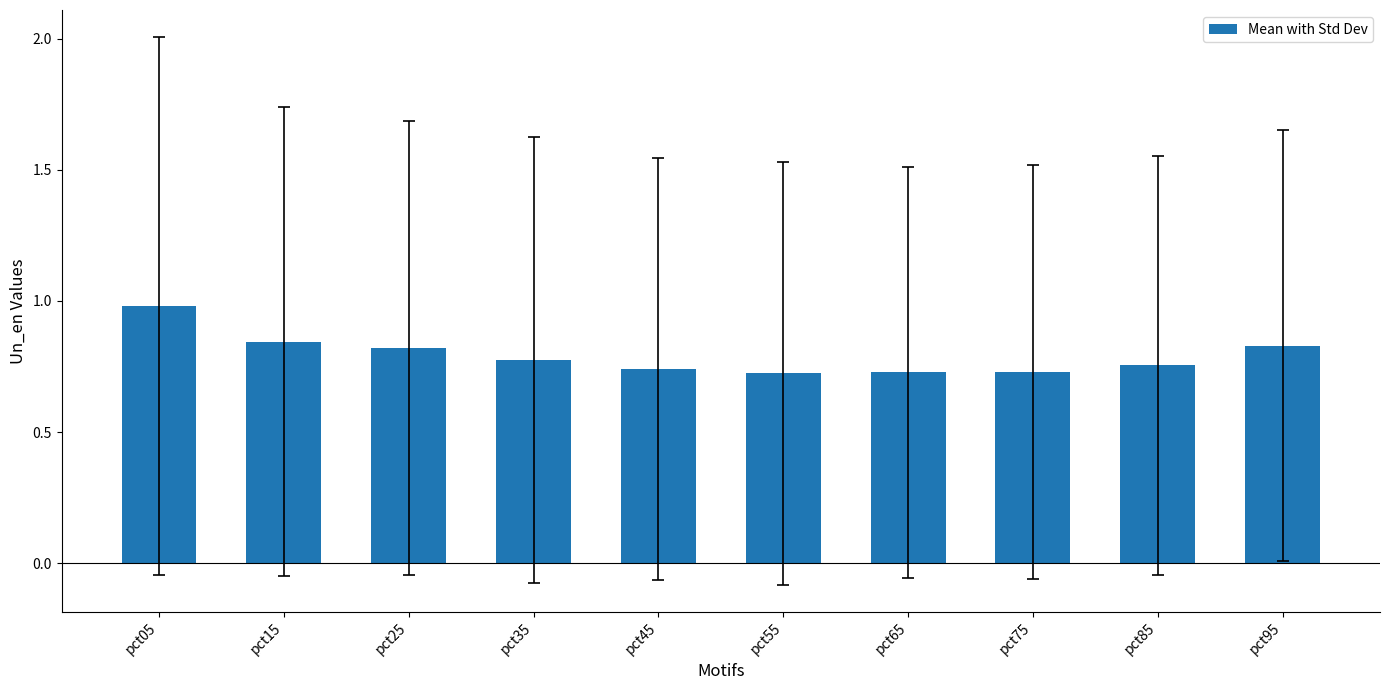

Which has a higher value, pct95 or pct55?

pct95